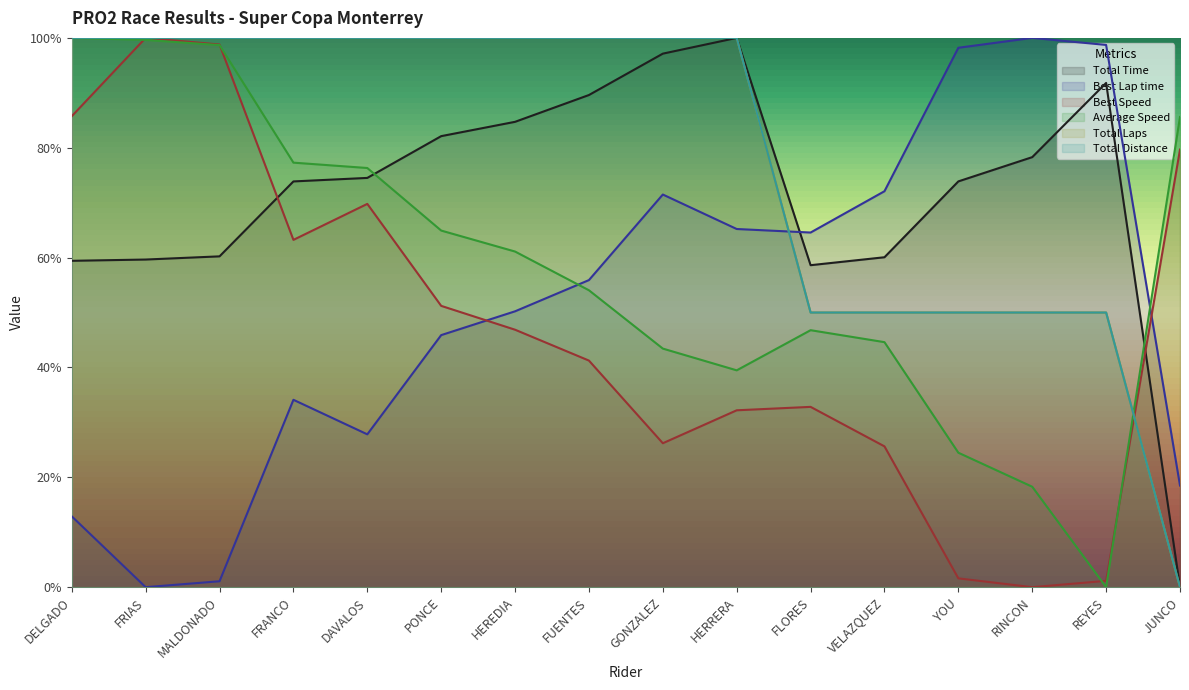

Which series has the largest total across all categories?

Total Distance